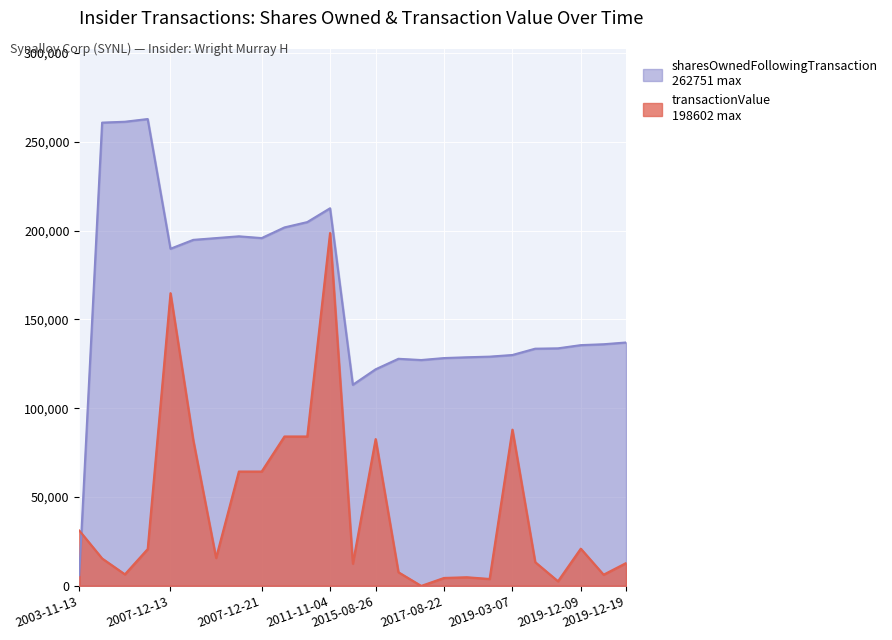

True or false: transactionValue has a value of 59403 at 2007-12-13.

False